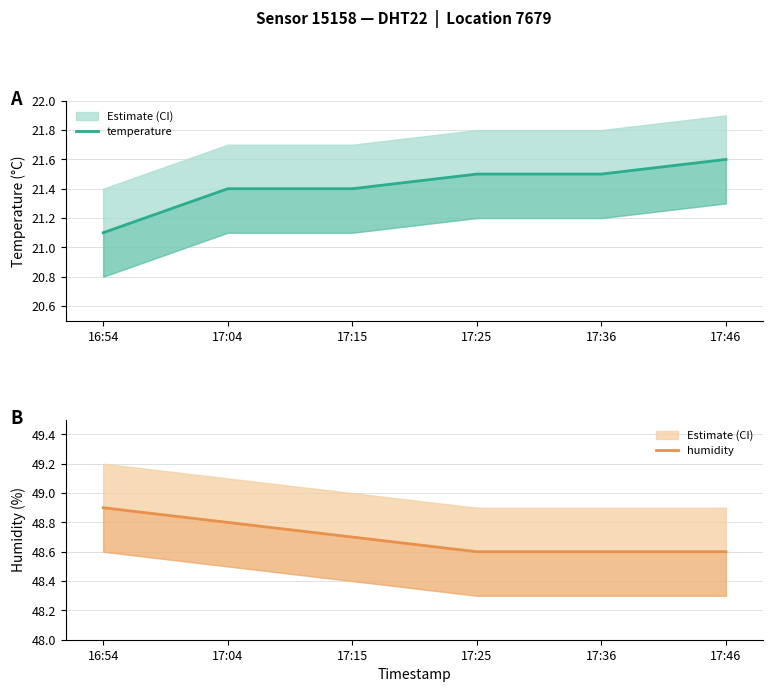

Which series has the largest range (max minus min)?

temperature